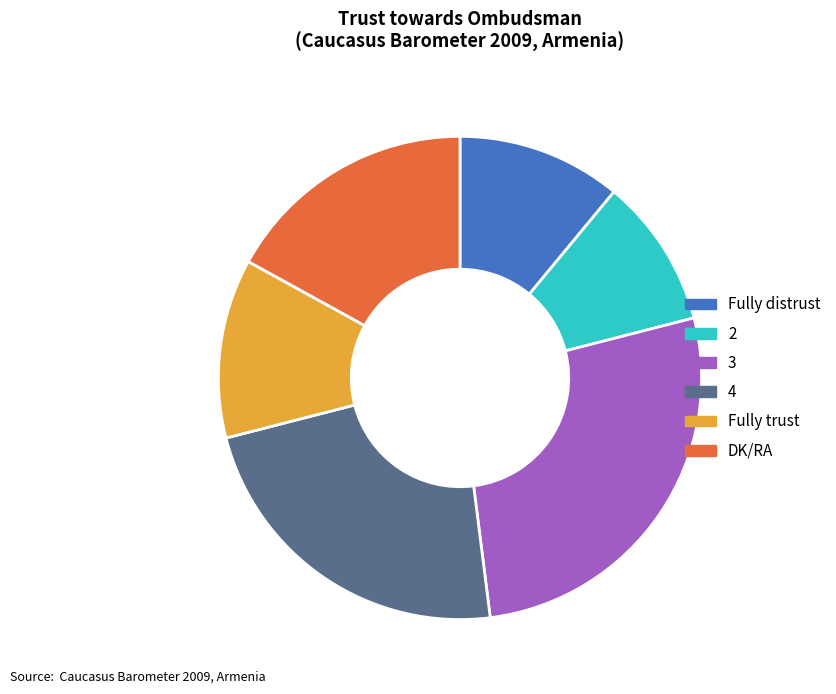

Rank the categories by value from lowest to highest.

2, Fully distrust, Fully trust, DK/RA, 4, 3